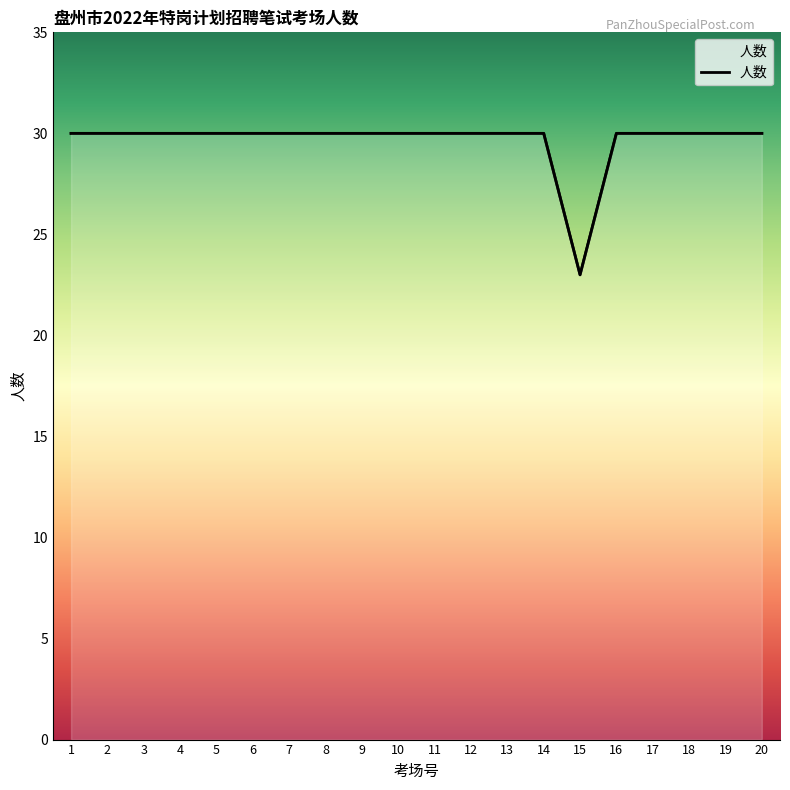

Between 3 and 7, which is larger?

3